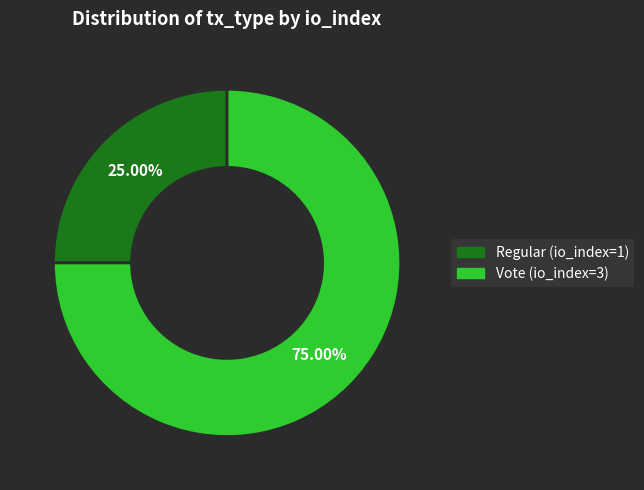

To the nearest percent, what is the combined percentage of Vote (io_index=3) and Regular (io_index=1)?

100%